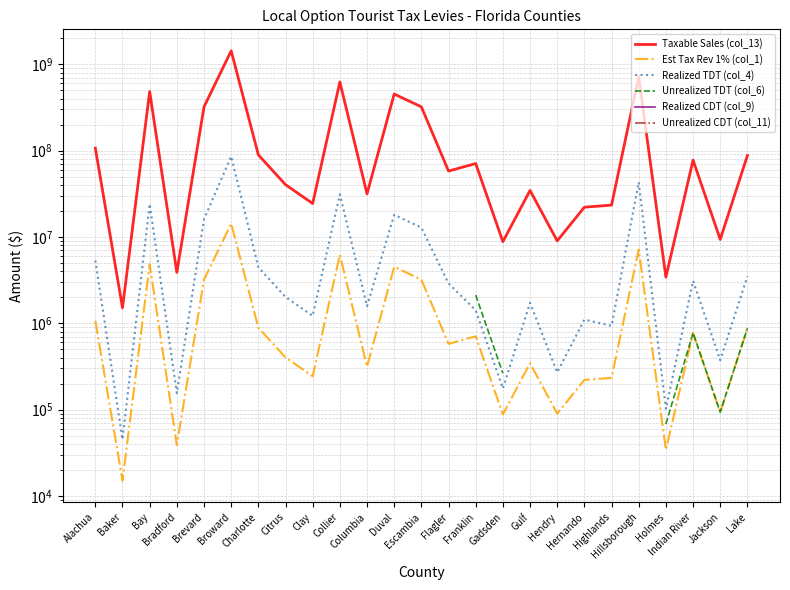

What is the label of the 8th point from the right?

Hendry